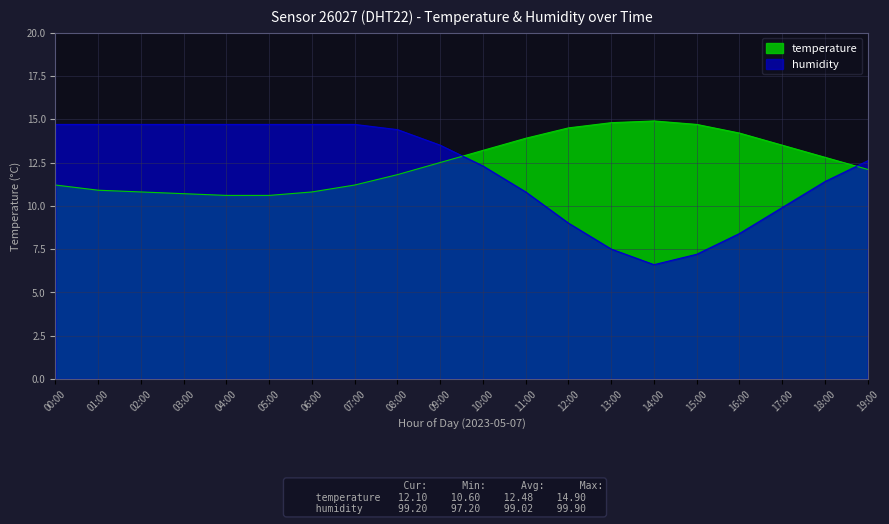

What is the minimum value shown in the chart?

6.6